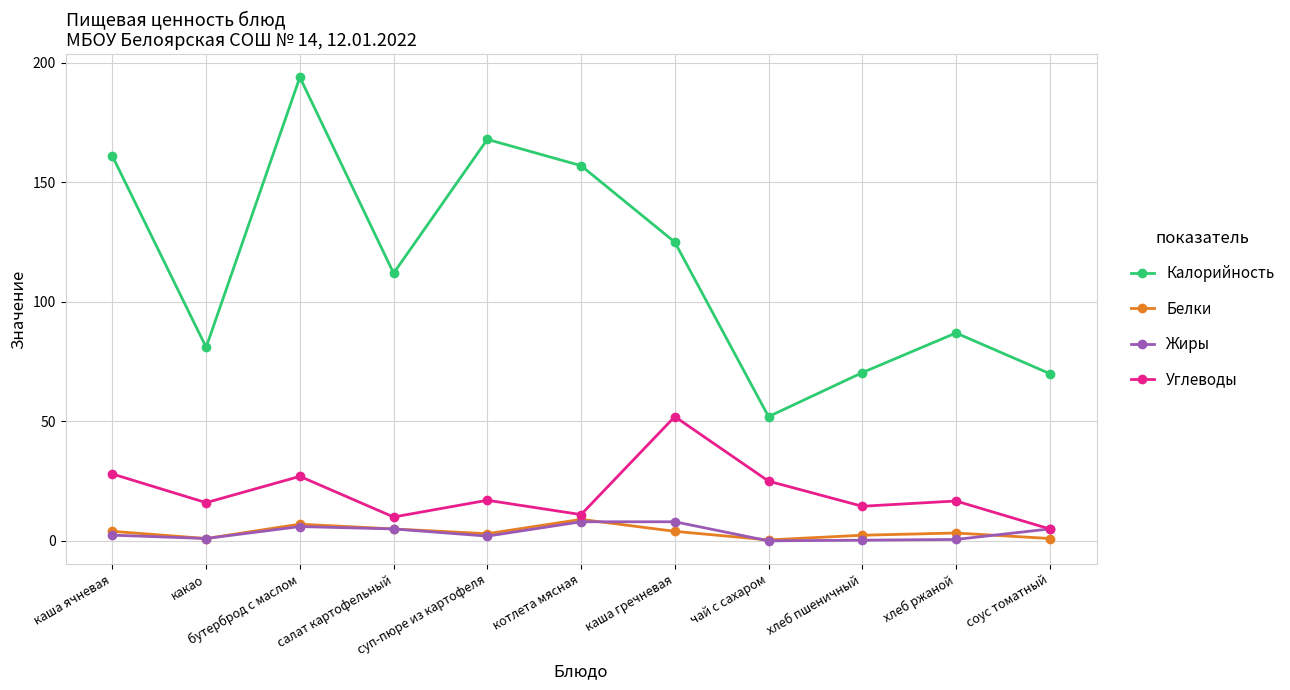

Is it true that Белки equals 1.0 at какао?

True